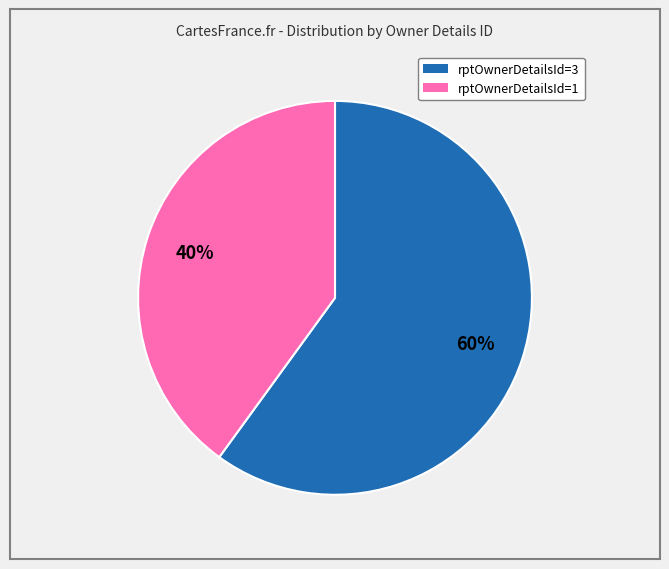

To the nearest percent, what is the difference between the largest and smallest slice percentages?

20%